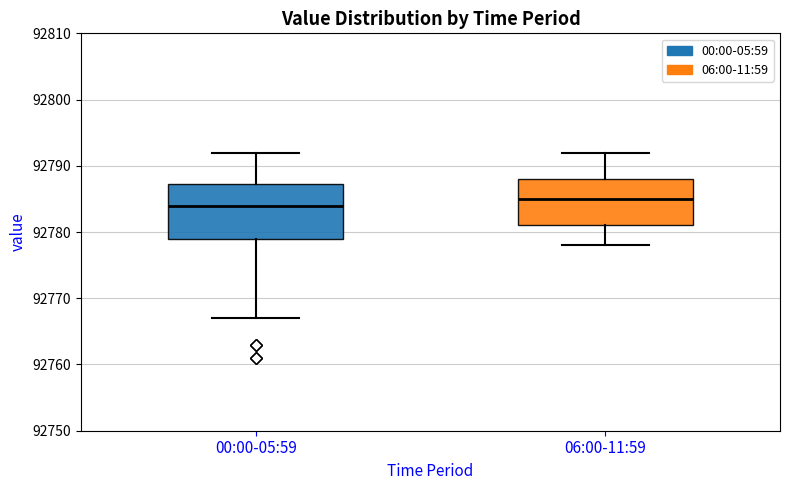

Which box's median line is the highest?

06:00-11:59